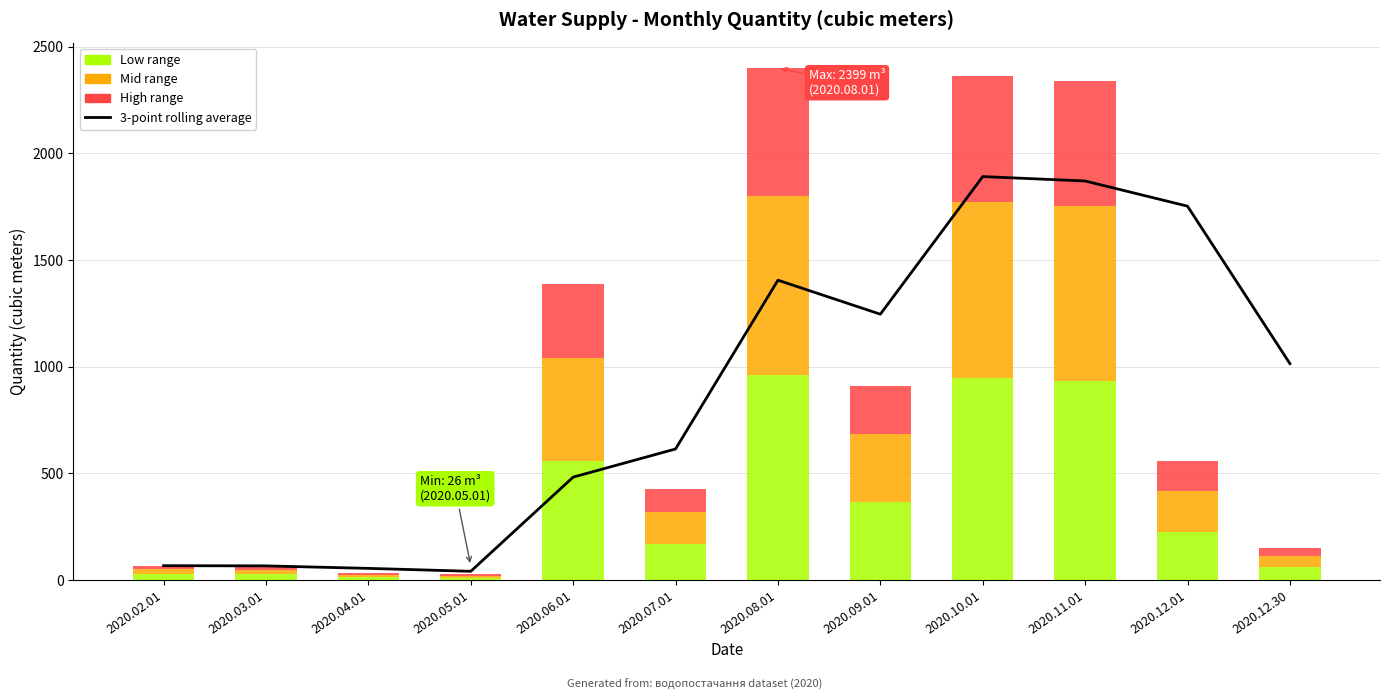

What is the minimum value shown in the chart?

40.7